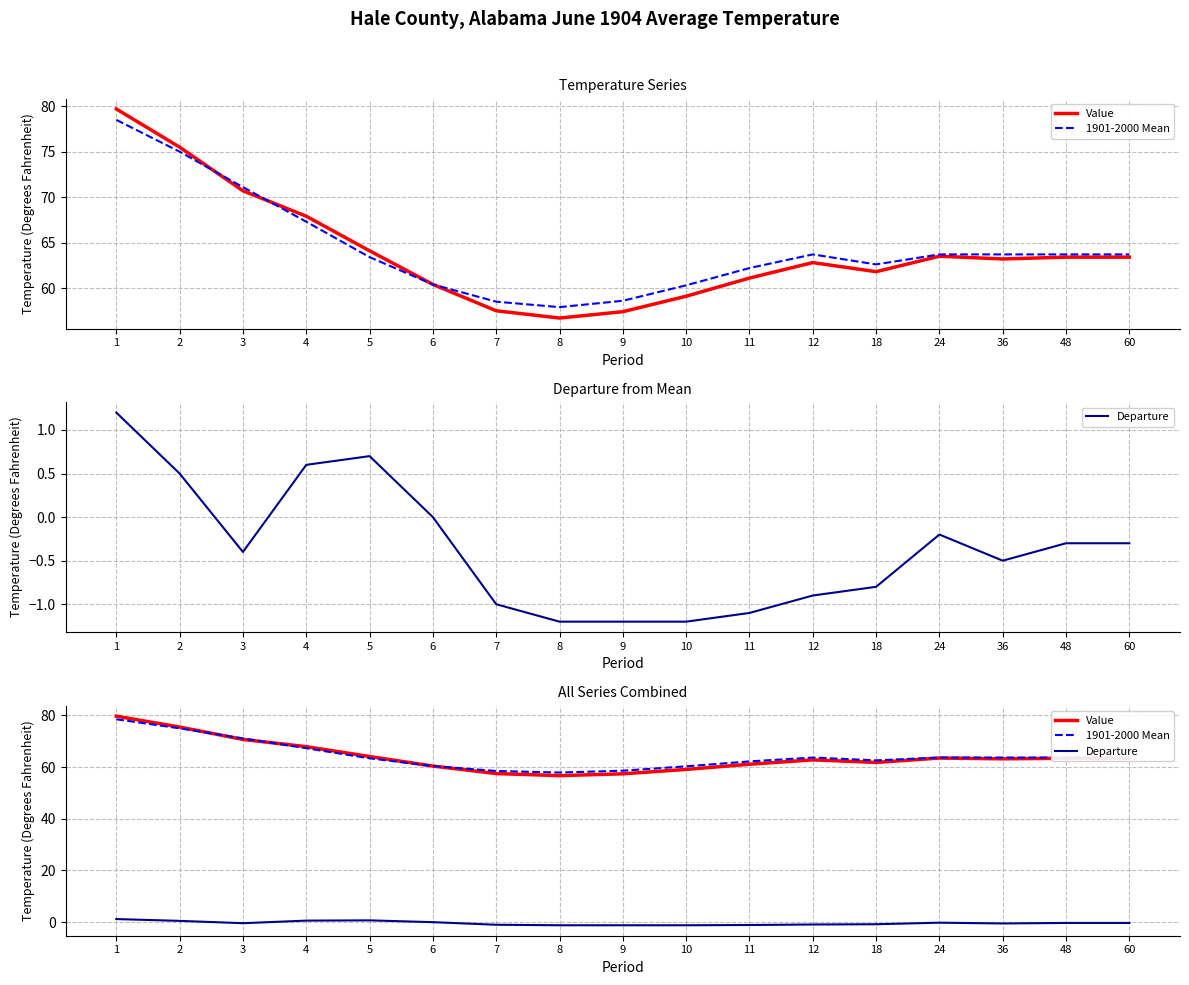

At which category does 1901-2000 Mean reach its first local valley?

8